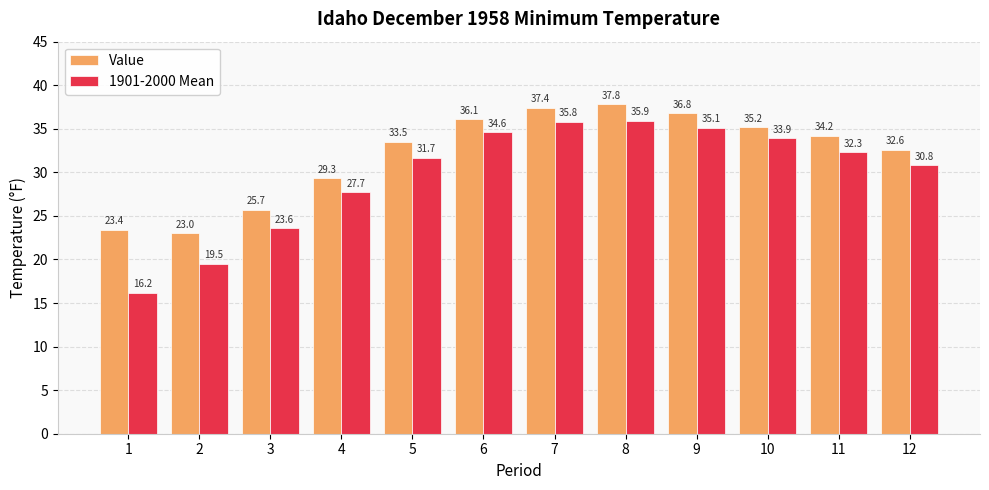

Reading left to right, transcribe all the data shown in this chart.

Value: 23.4	23.0	25.7	29.3	33.5	36.1	37.4	37.8	36.8	35.2	34.2	32.6
1901-2000 Mean: 16.2	19.5	23.6	27.7	31.7	34.6	35.8	35.9	35.1	33.9	32.3	30.8